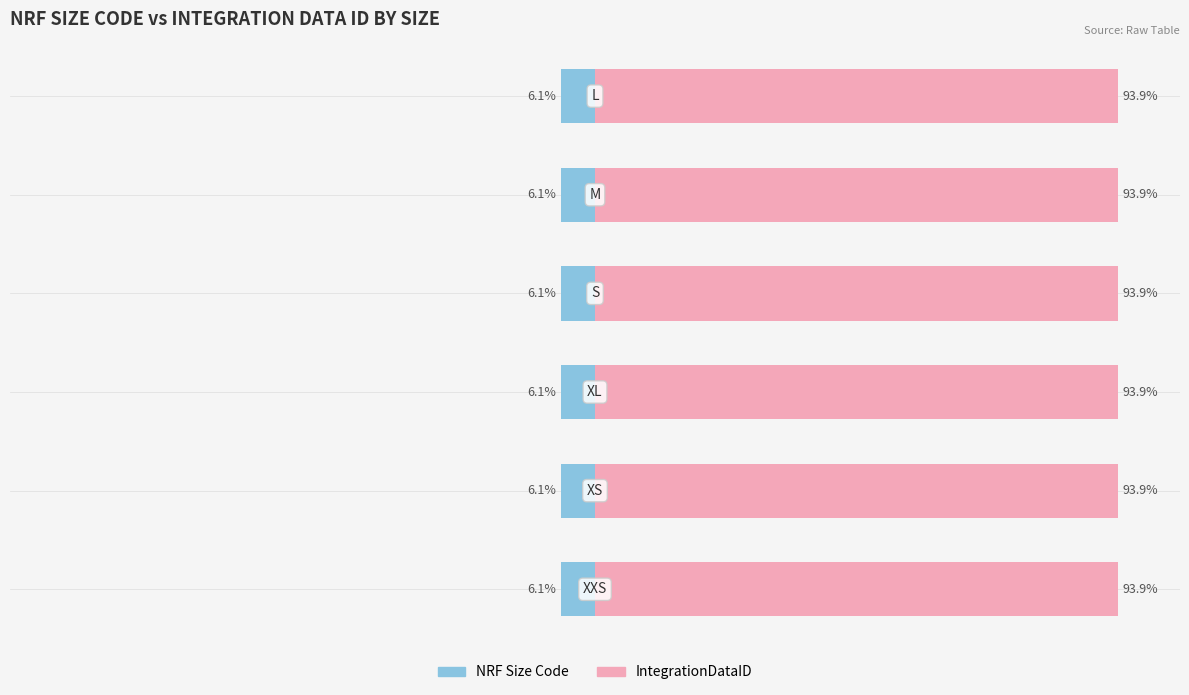

The NRF Size Code series shows -6.1 at 4. True or false?

True